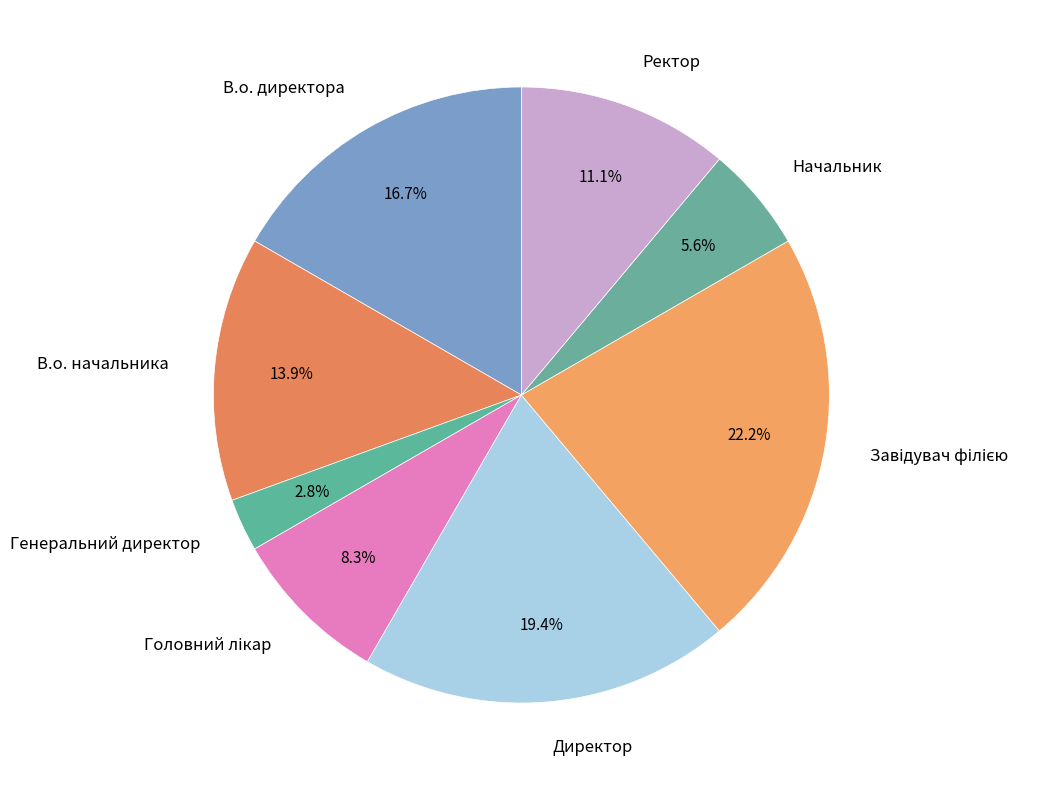

Is Генеральний директор the majority of the pie?

No